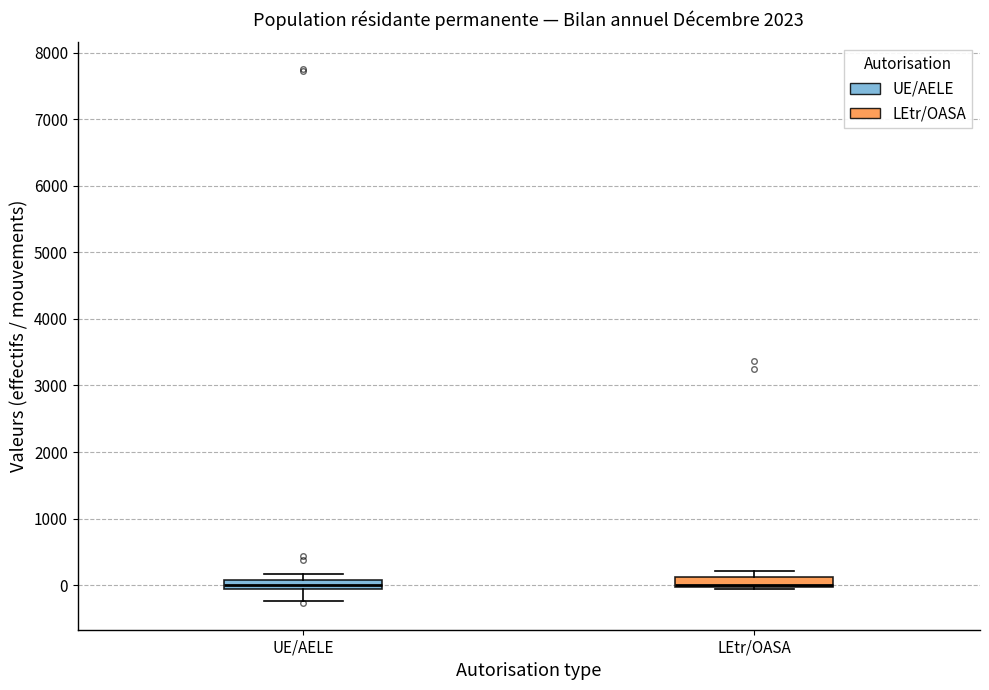

Where is the lower edge of the box for UE/AELE on the y-axis? The values are not printed on the chart, so give them approximately, as read against the axis.

-100